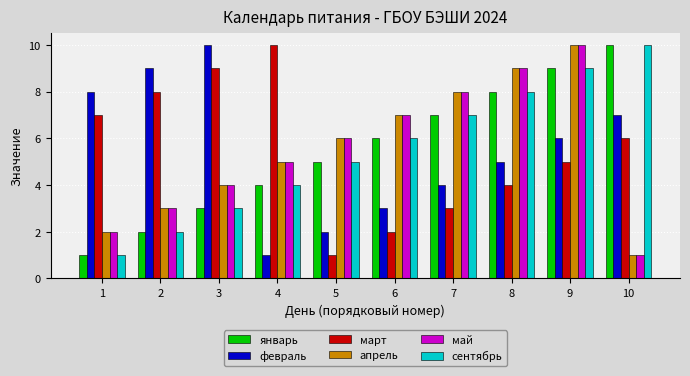

True or false: февраль has a value of 9 at 8.

False